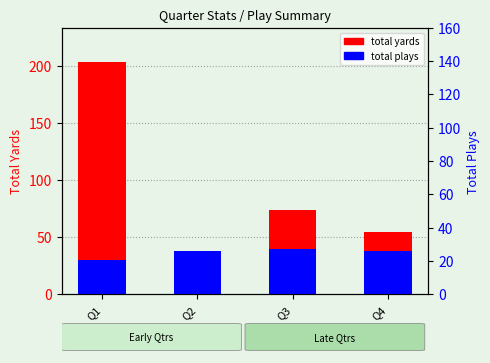

Rank the series by their average value, from highest to lowest.

total yards, total plays